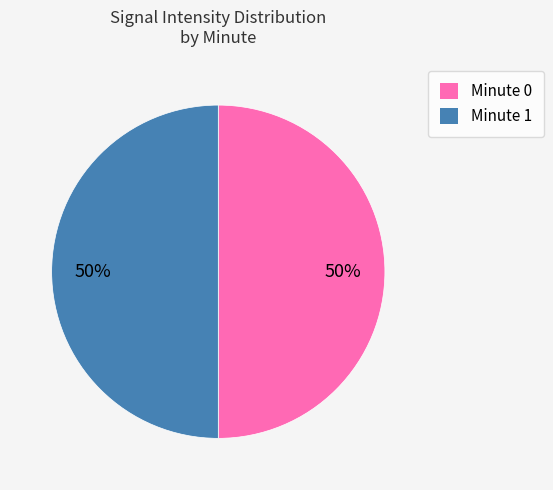

Count the number of slices in the pie.

2